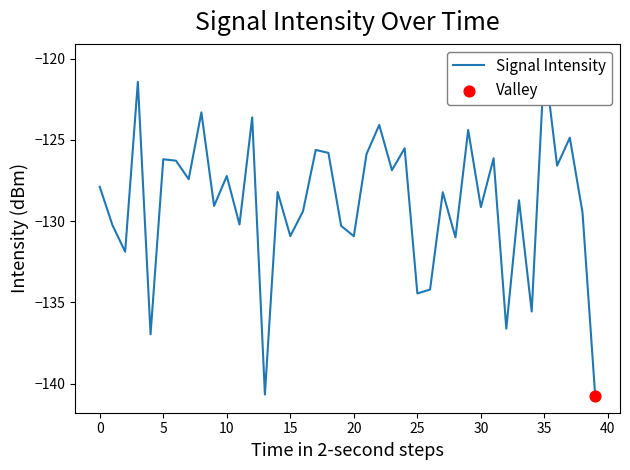

Between 25 and 17, which is larger?

17